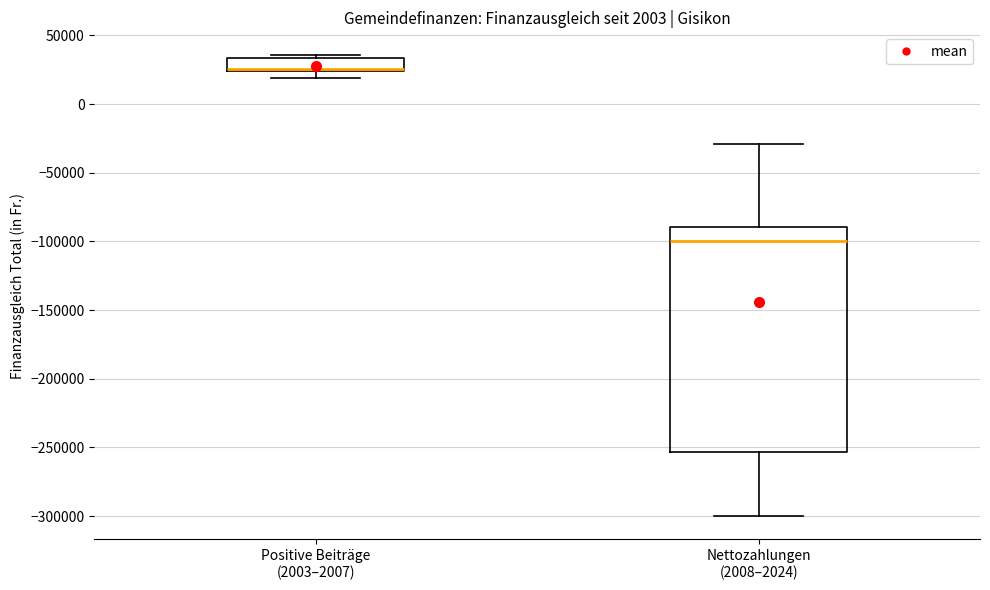

Which box is the tallest, from its lower edge to its upper edge?

Nettozahlungen (2008–2024)